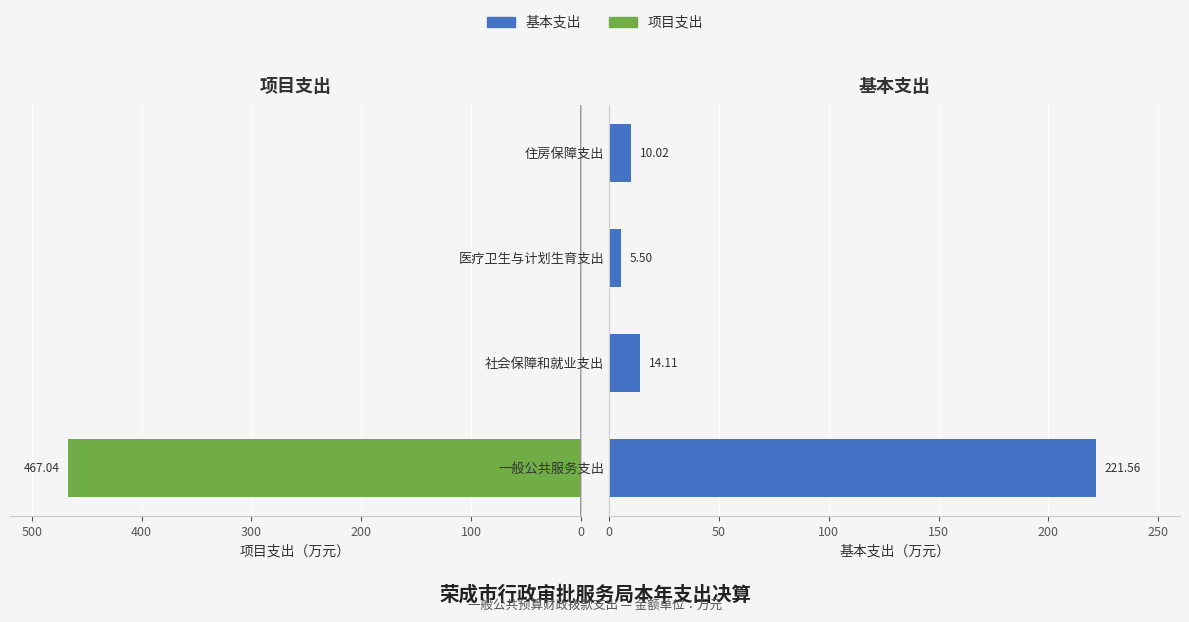

Between 一般公共服务支出 and 住房保障支出, which series saw the biggest shift?

项目支出